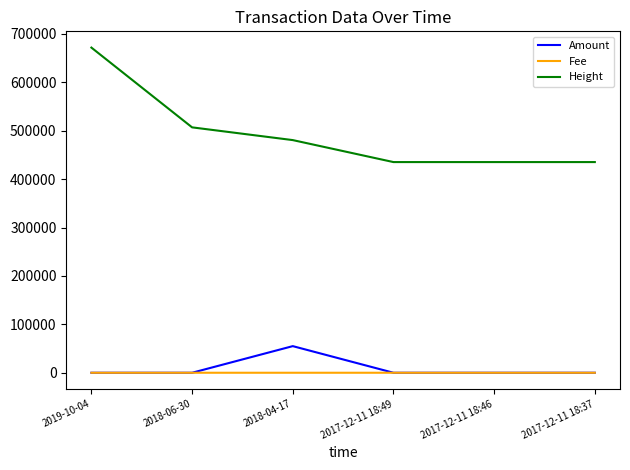

True or false: Fee and Height intersect in this chart.

False